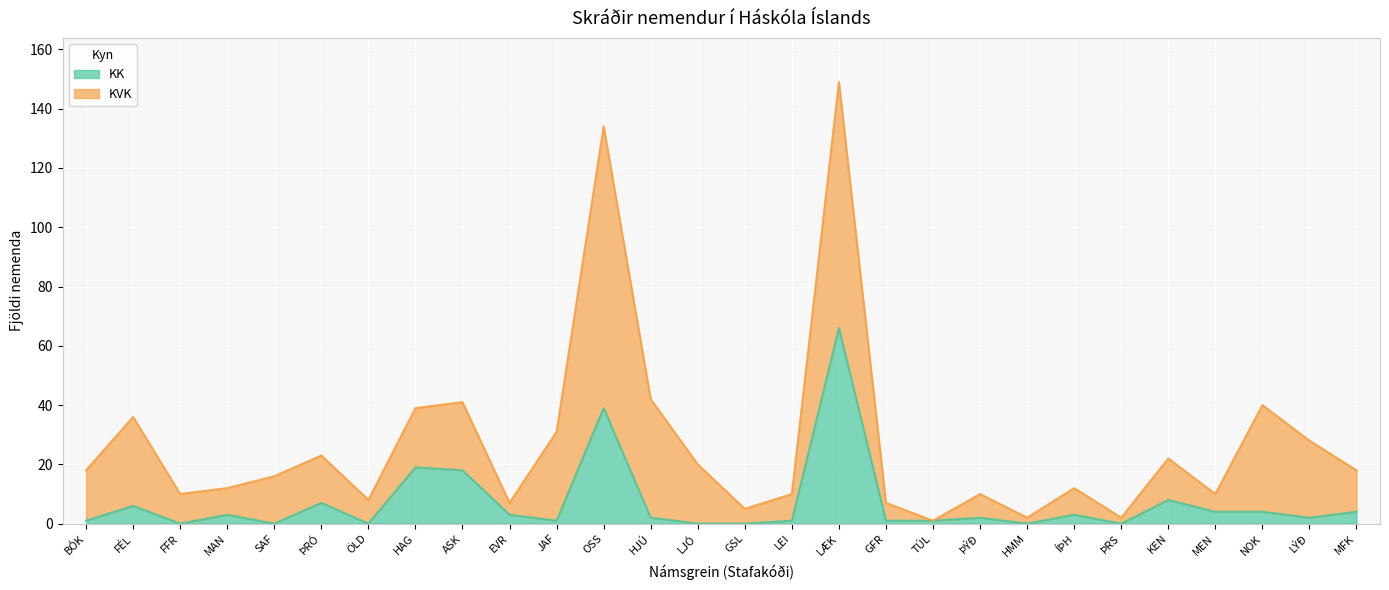

Which category has the highest value across all series?

LÆK